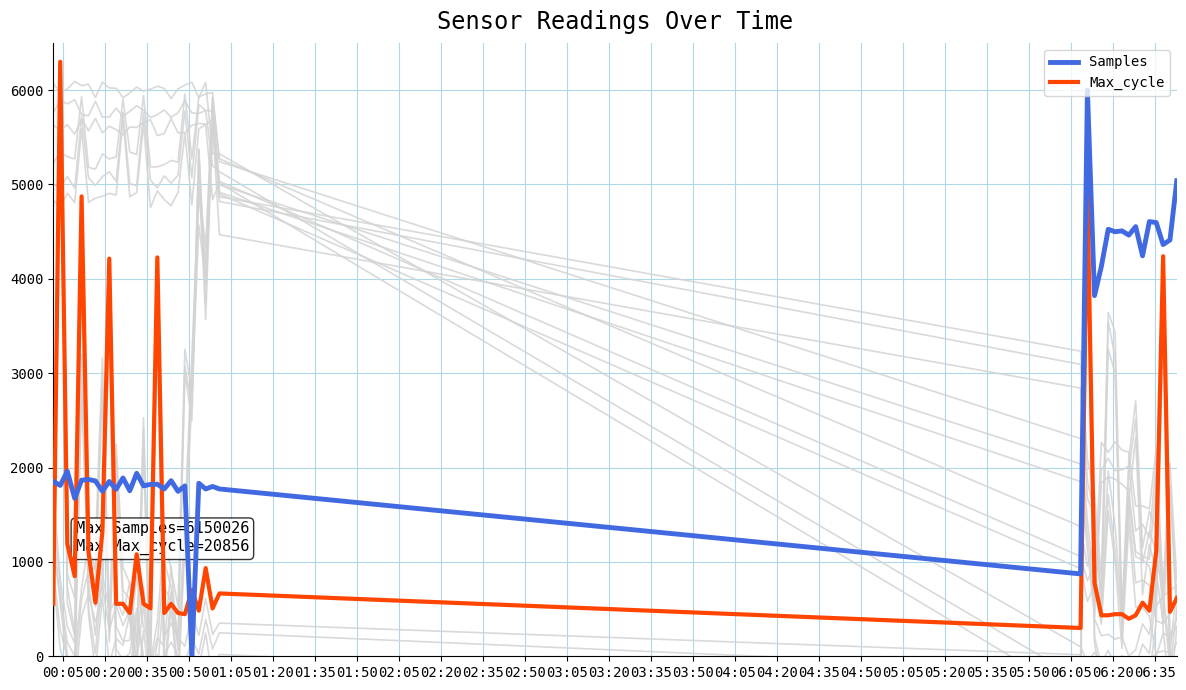

True or false: Samples and Max_cycle cross at least once.

True